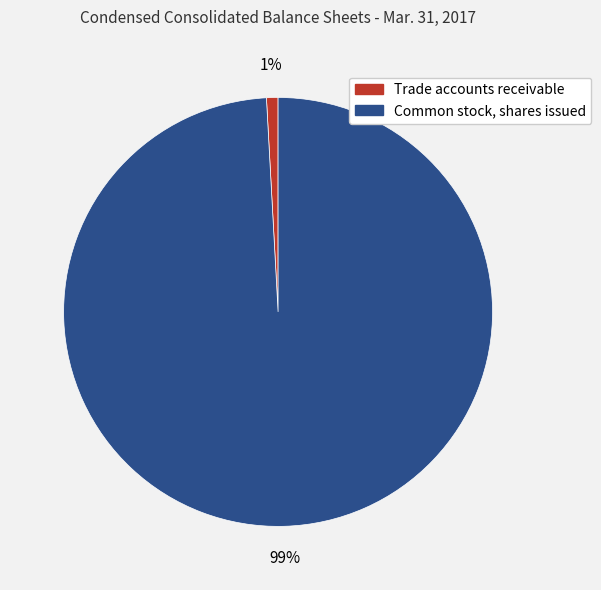

Which slice represents more than half of the pie?

Common stock, shares issued